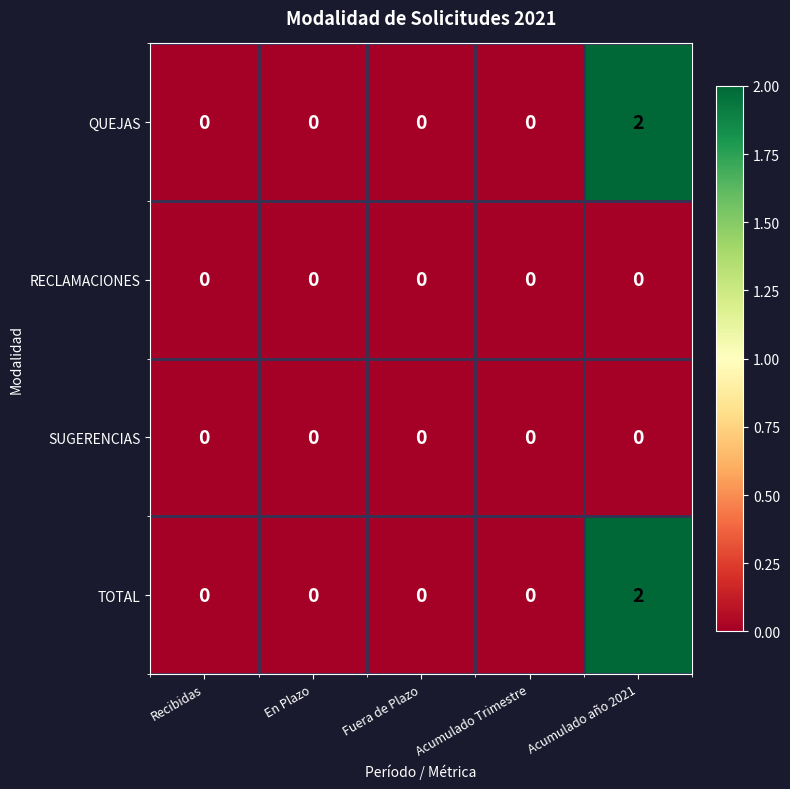

At which category is the sum across all series the highest?

Acumulado año 2021